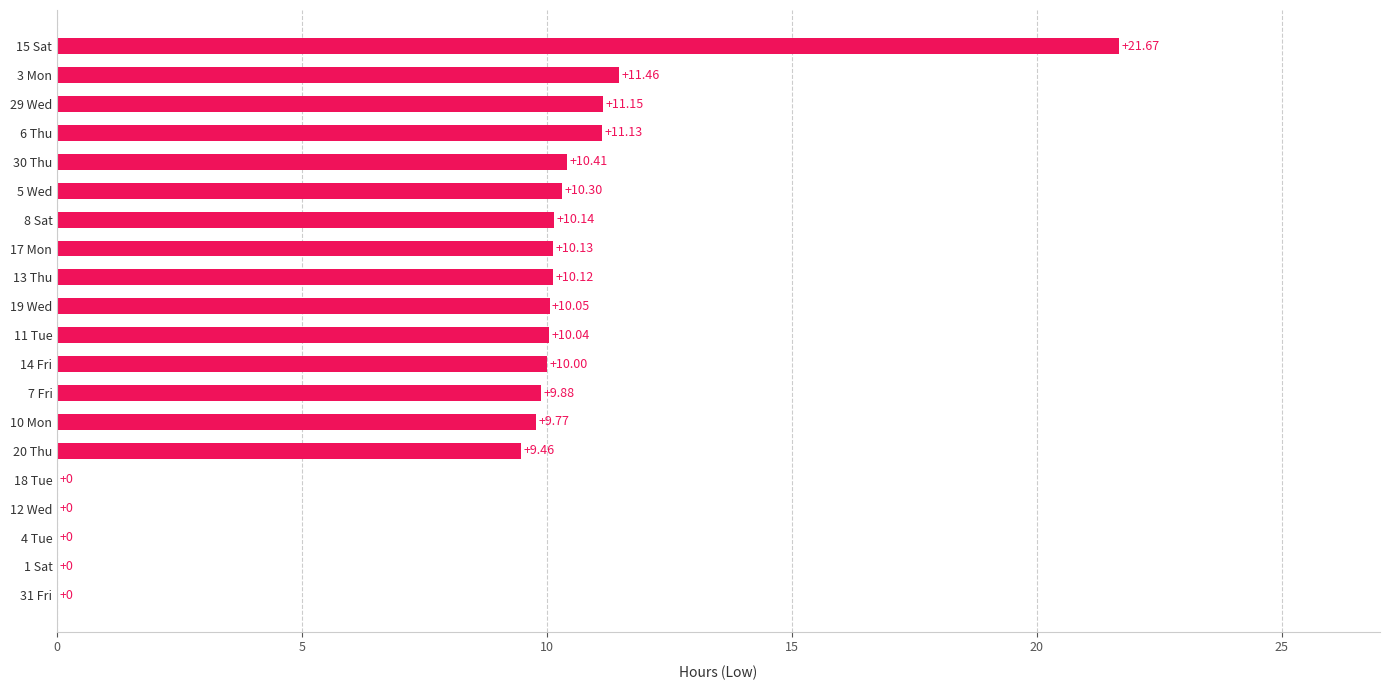

What is the sum of all values?

165.7